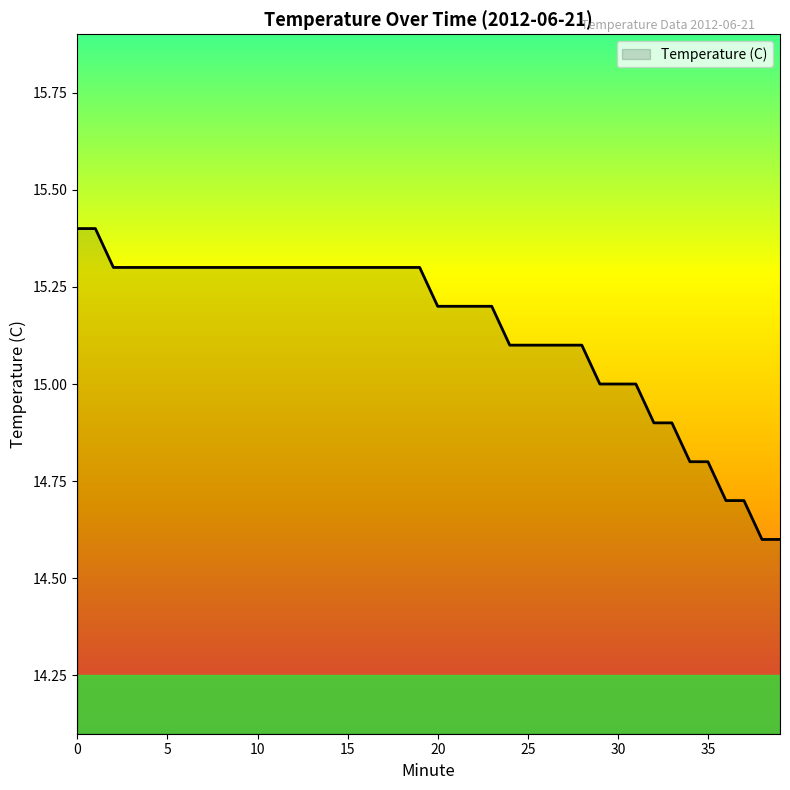

How many categories are shown in the chart?

40